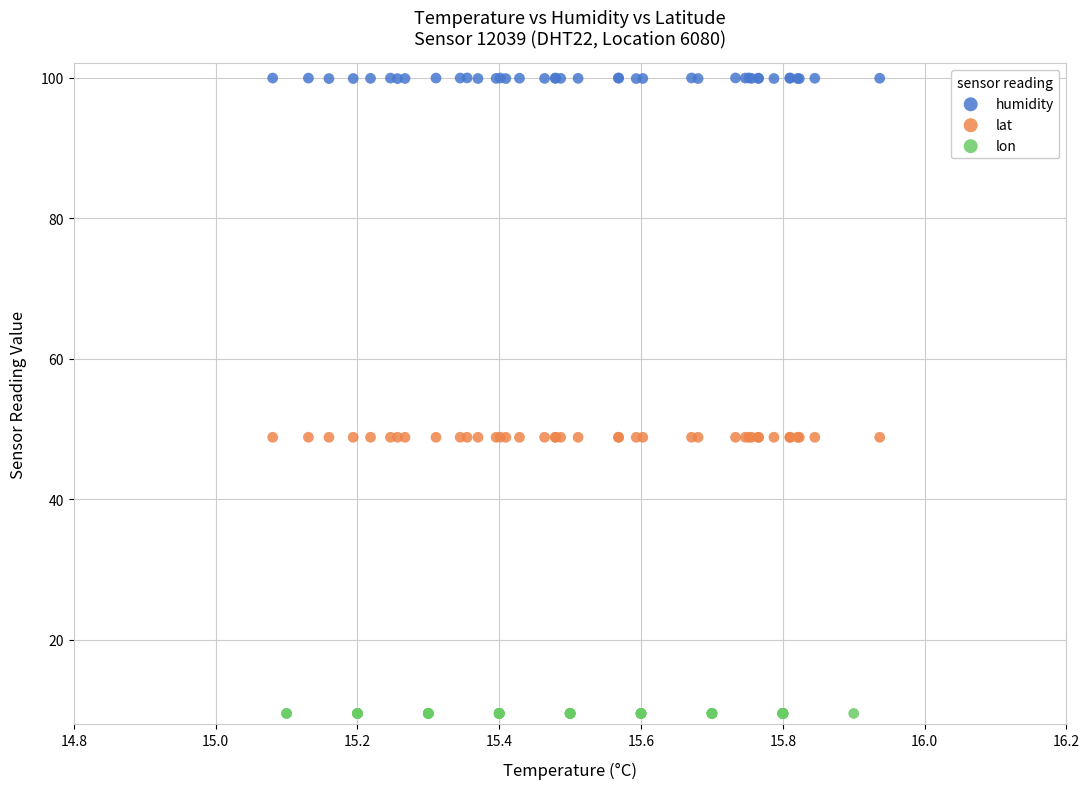

Which series reaches the minimum Y coordinate?

lon